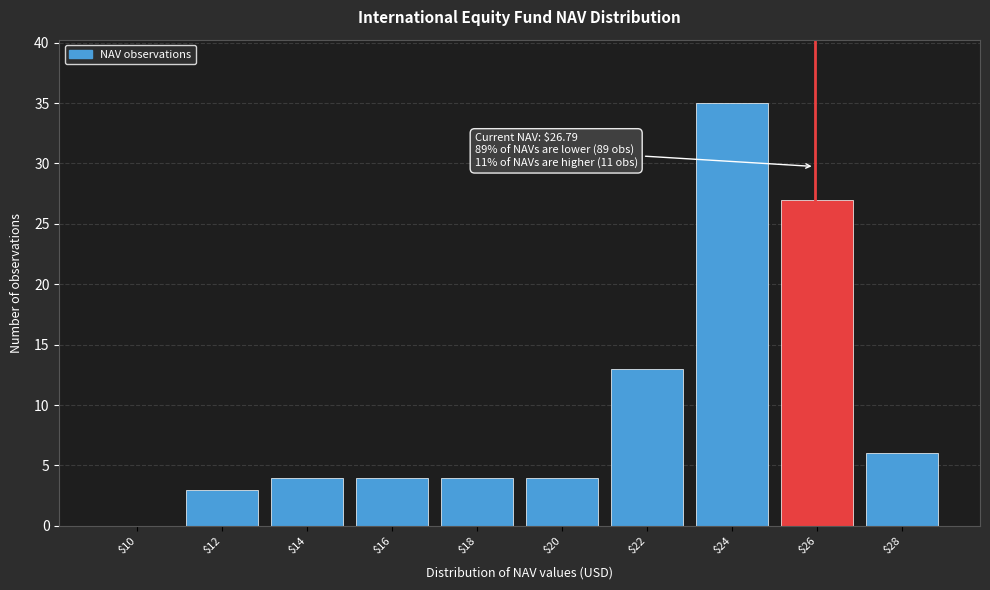

Read the value at $28.

6